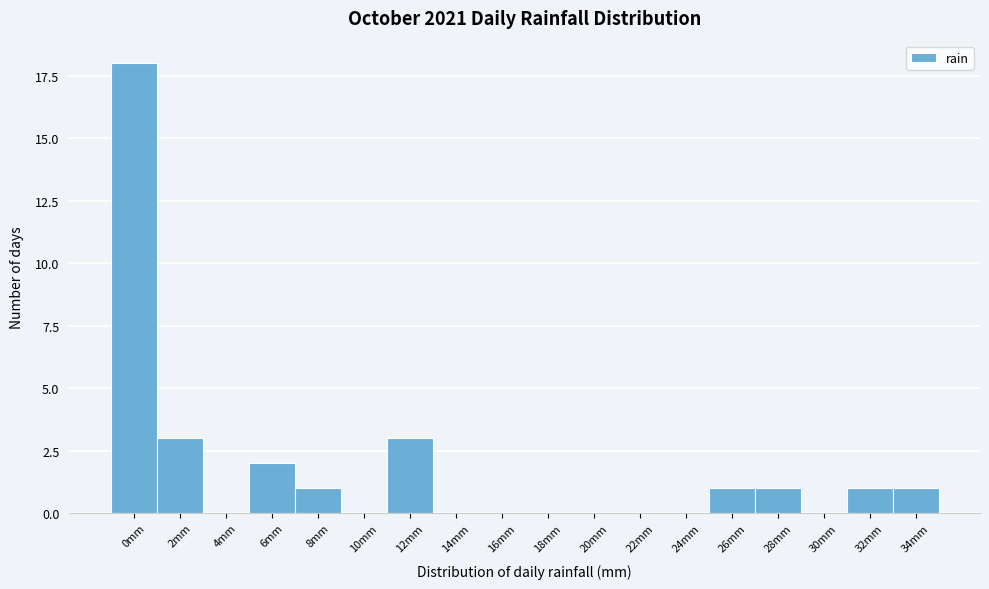

Reading right to left, list all the values displayed in this chart.

34mm=1	32mm=1	30mm=0	28mm=1	26mm=1	24mm=0	22mm=0	20mm=0	18mm=0	16mm=0	14mm=0	12mm=3	10mm=0	8mm=1	6mm=2	4mm=0	2mm=3	0mm=18